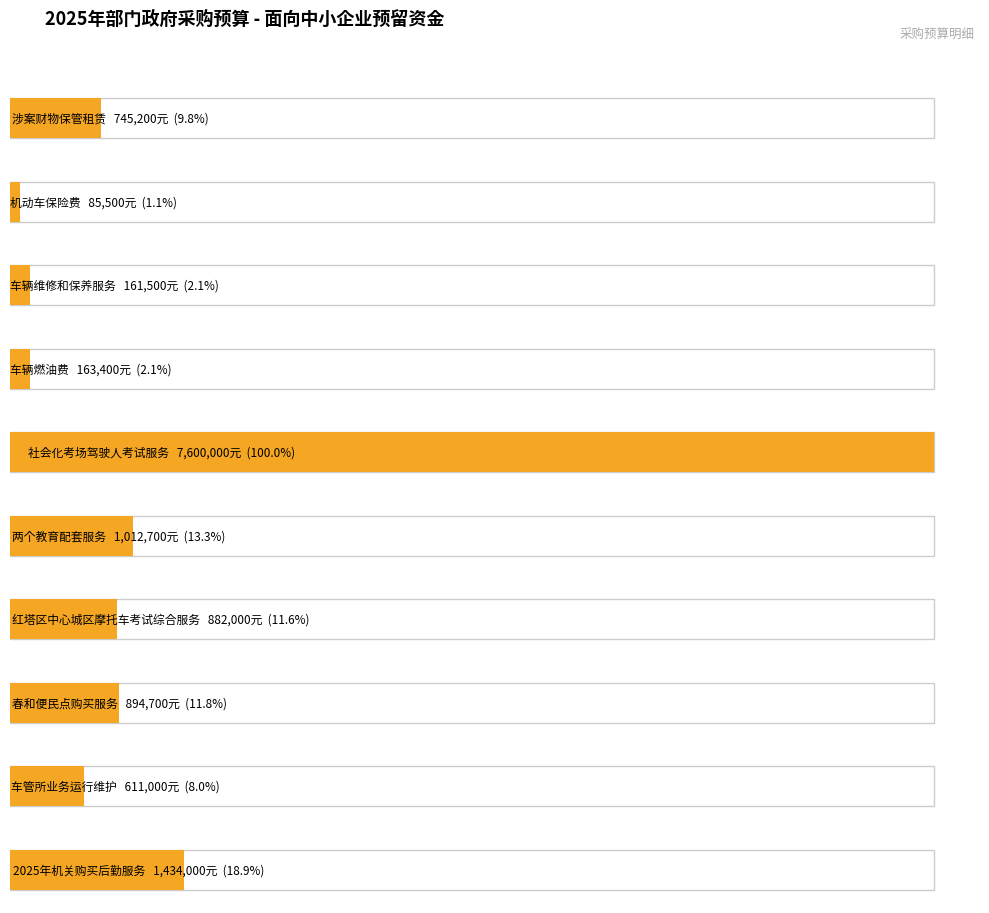

Which series has the widest spread of values?

面向中小企业预留资金